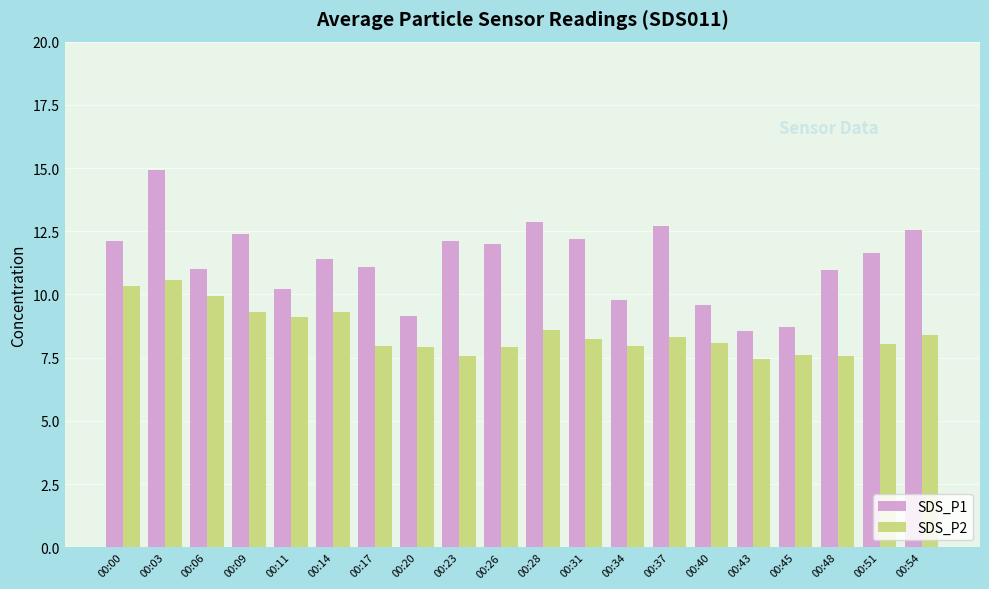

What is the value of the SDS_P1 bar at the 20th from the left?

12.6